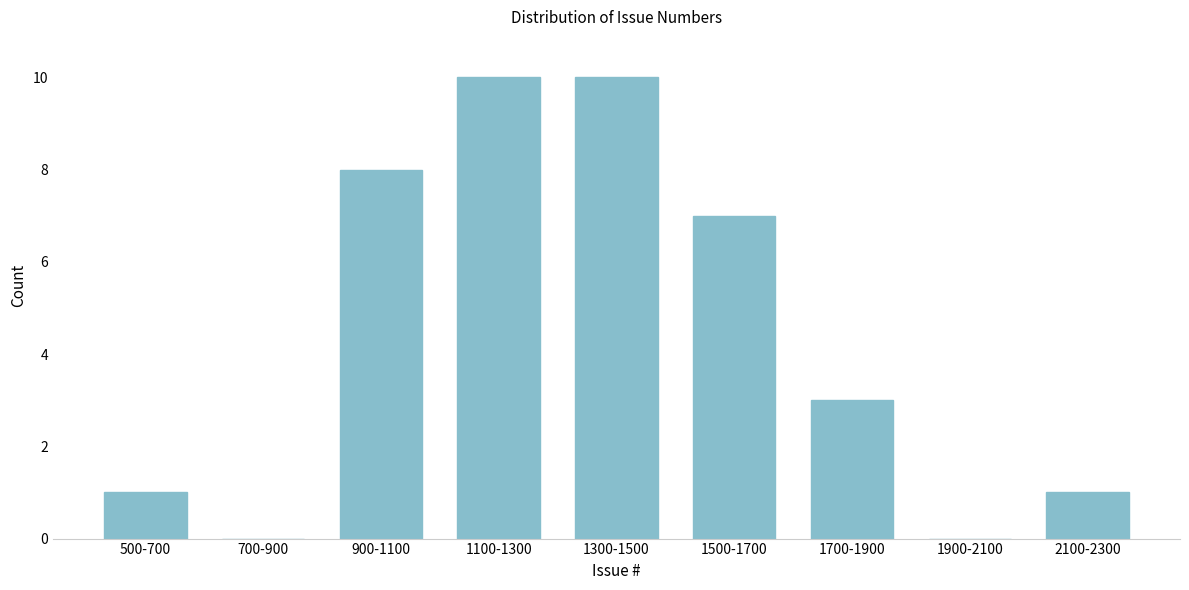

Reading right to left, extract all data points from this chart.

2100-2300=1	1900-2100=0	1700-1900=3	1500-1700=7	1300-1500=10	1100-1300=10	900-1100=8	700-900=0	500-700=1